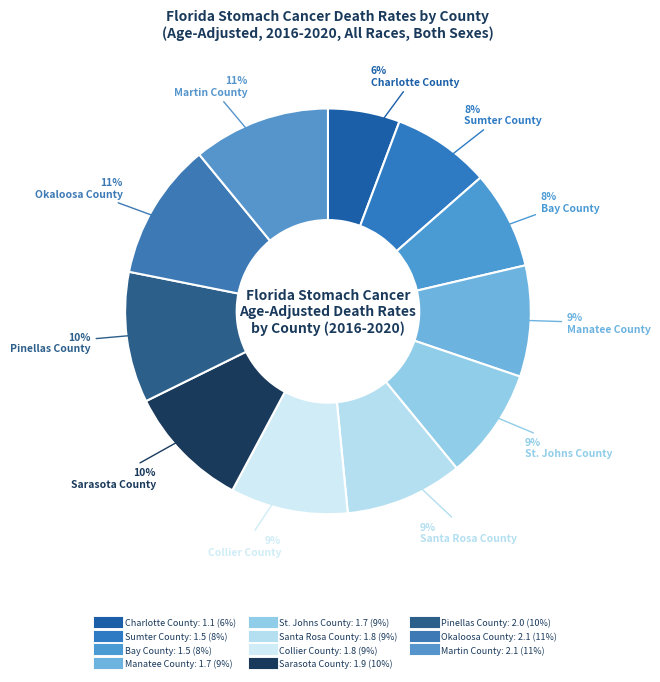

The Martin County slice represents 1% of the pie. True or false?

False